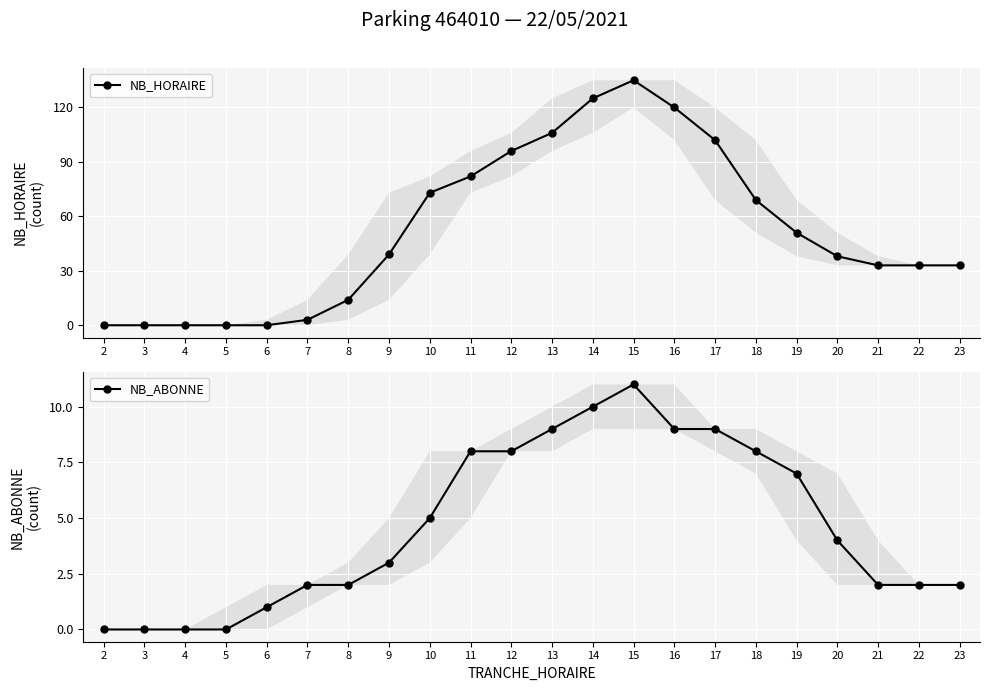

What is the value of the NB_ABONNE point at the 9th from the left?

5